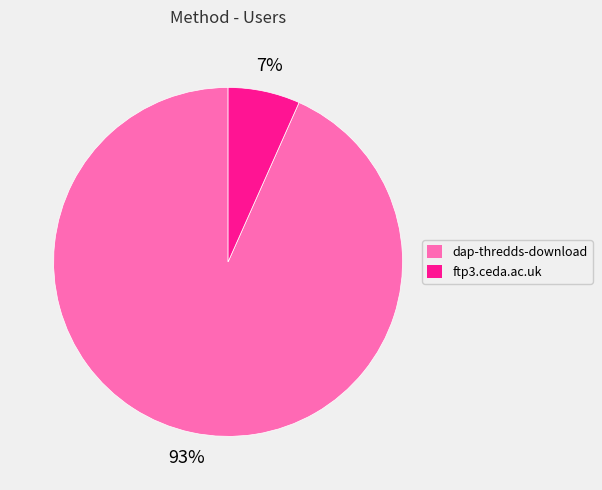

Do ftp3.ceda.ac.uk and dap-thredds-download together represent more than half of the pie?

Yes